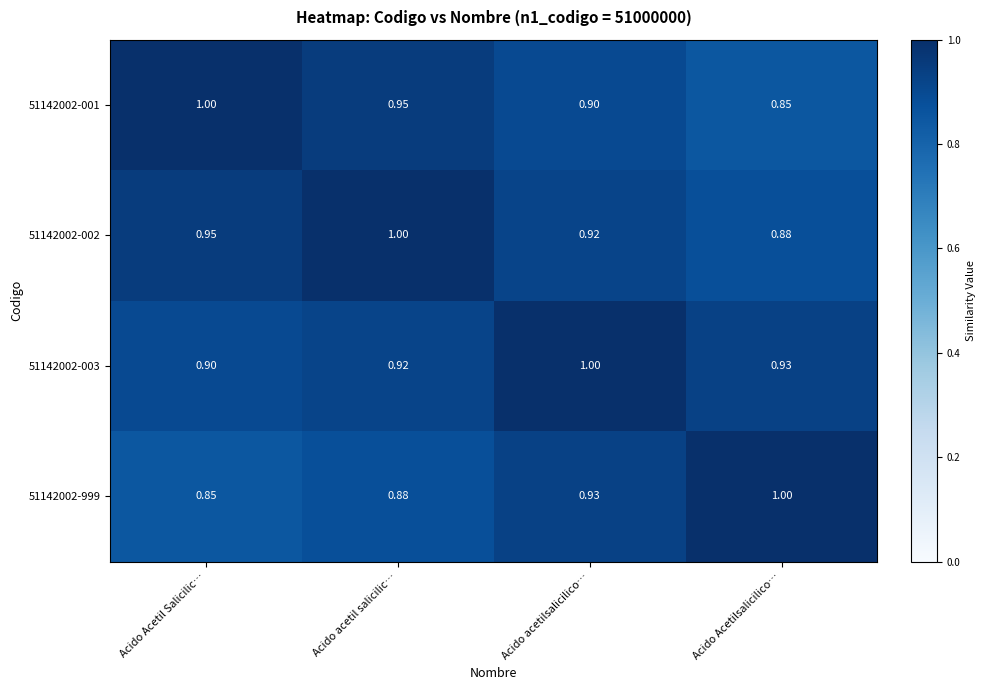

Is the value of 51142002-002 at Acido acetil salicilic… greater than the value of 51142002-003 at Acido Acetilsalicilico…?

Yes